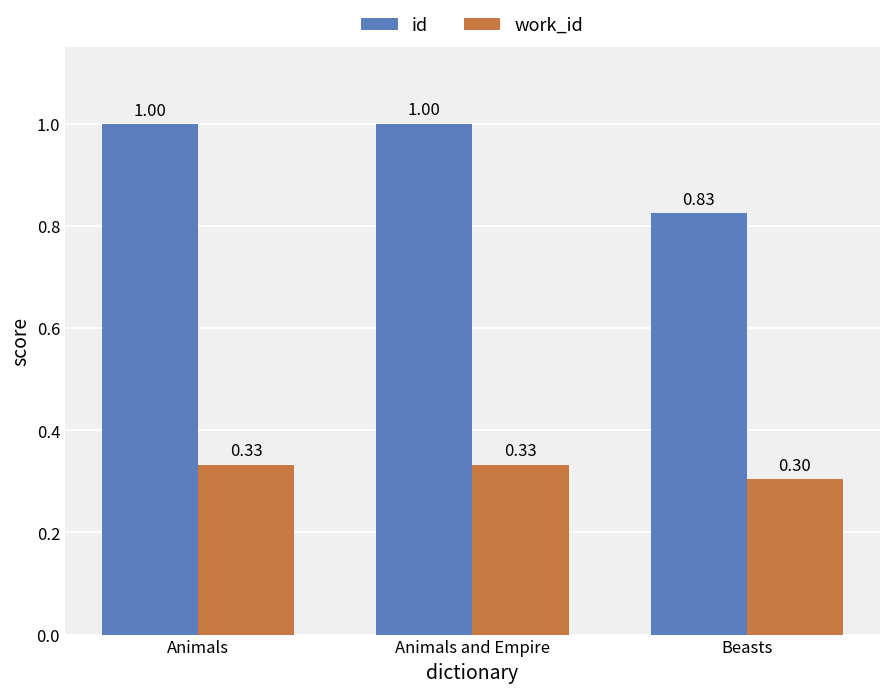

Rank the series by their average value, from lowest to highest.

work_id, id